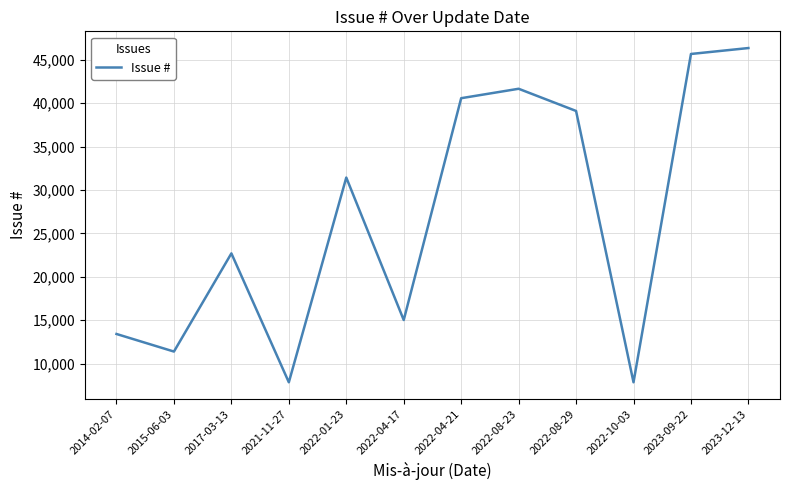

What is the difference between the values at 2022-04-17 and 2022-04-21?

25541